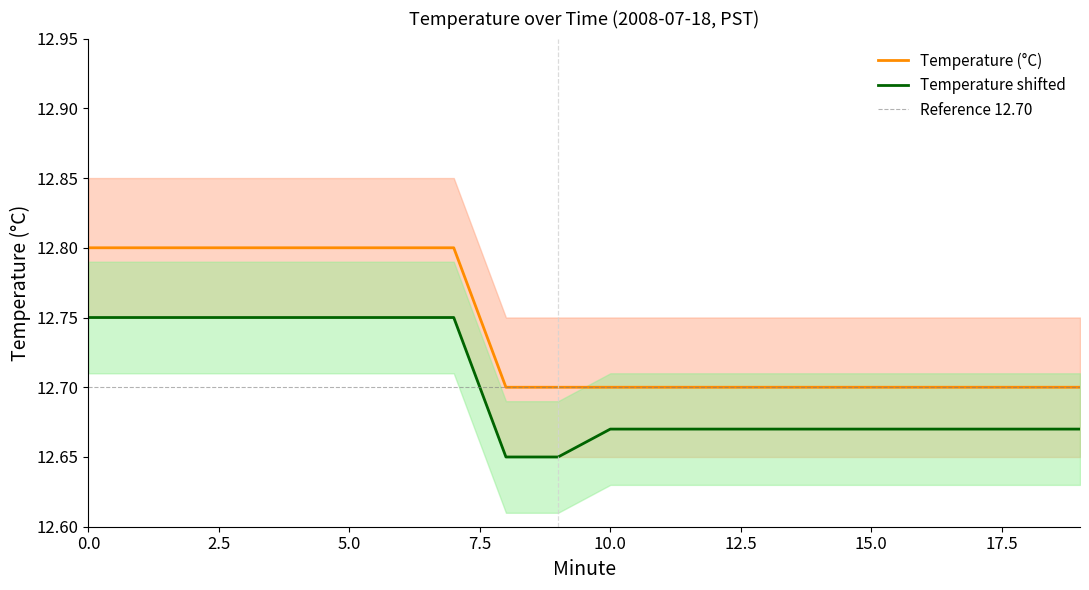

What is the value of the Temperature (°C) point at the 8th from the left?

12.8